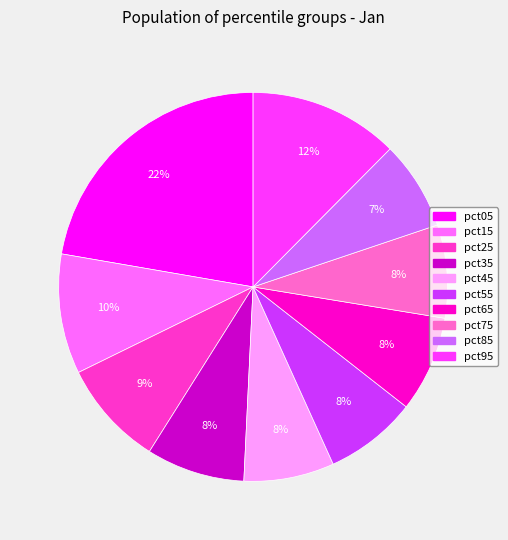

To the nearest percent, what is the difference between the largest and smallest slice percentages?

15%